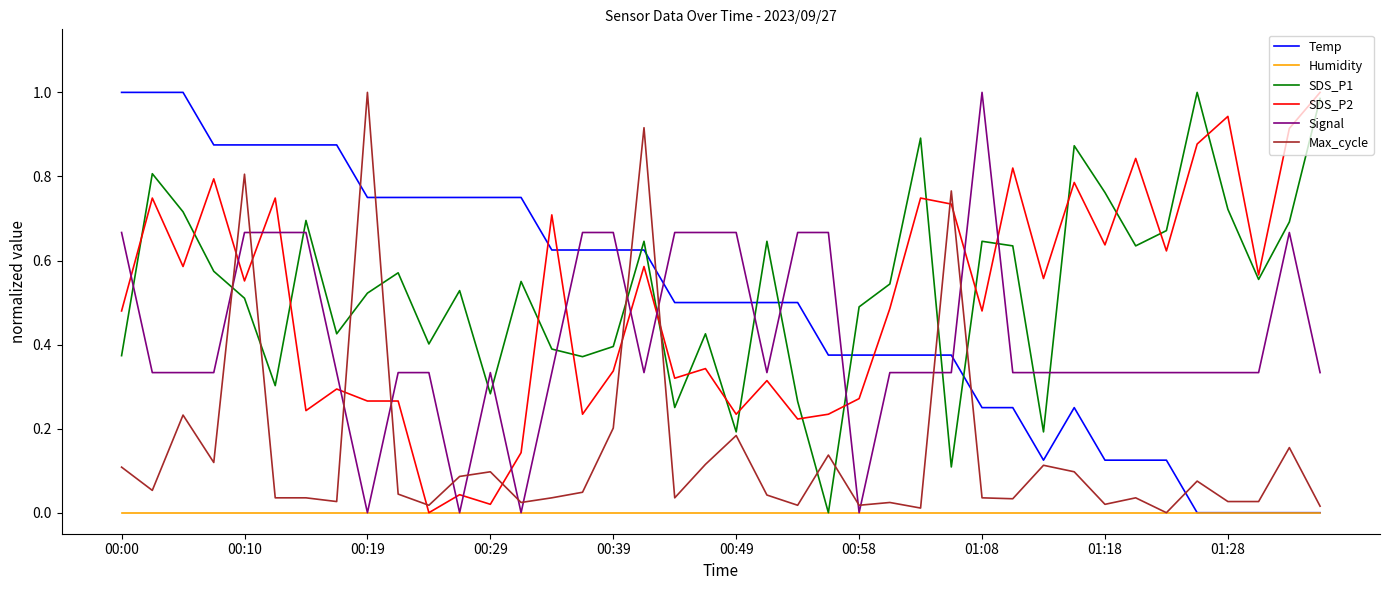

What are all the series names shown in the legend?

Temp, Humidity, SDS_P1, SDS_P2, Signal, Max_cycle